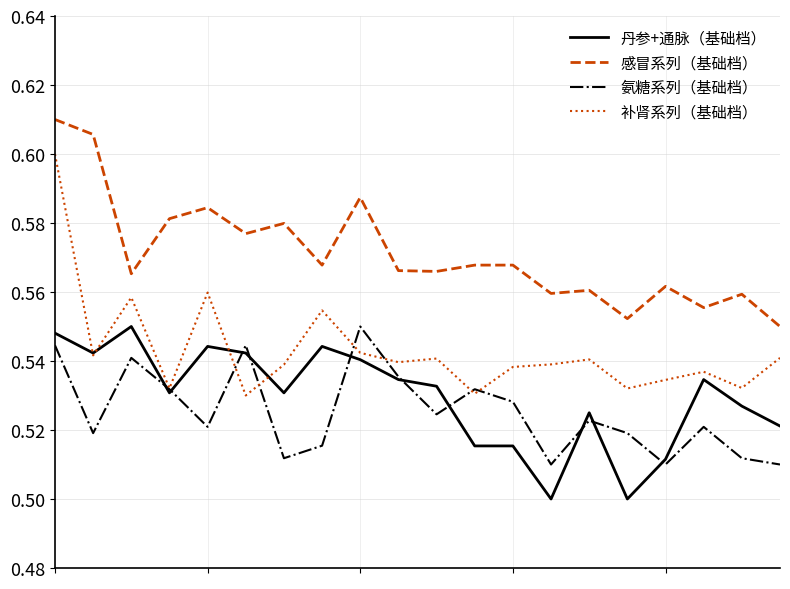

Which series has the largest total across all categories?

感冒系列（基础档）